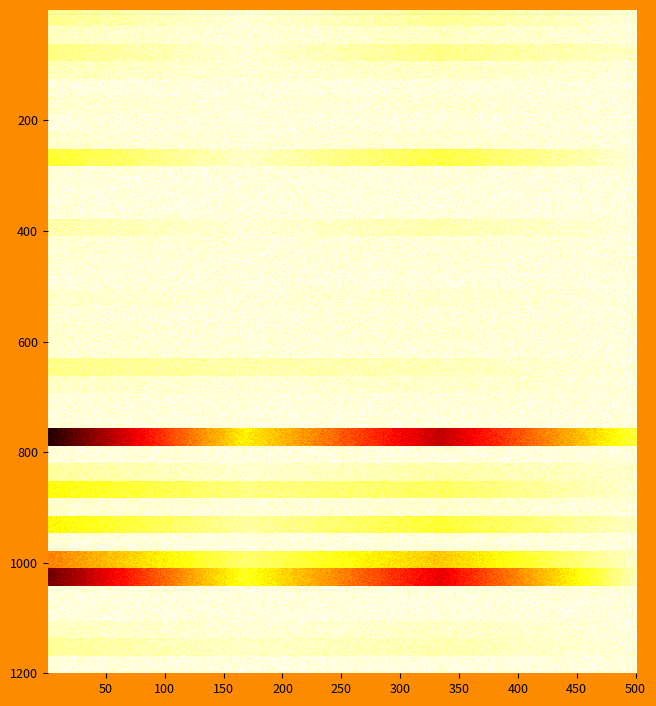

The value of Berufsfachschulen_Staatlich geprüfte/r medizinische/r Dok at 3 is 1. True or false?

False